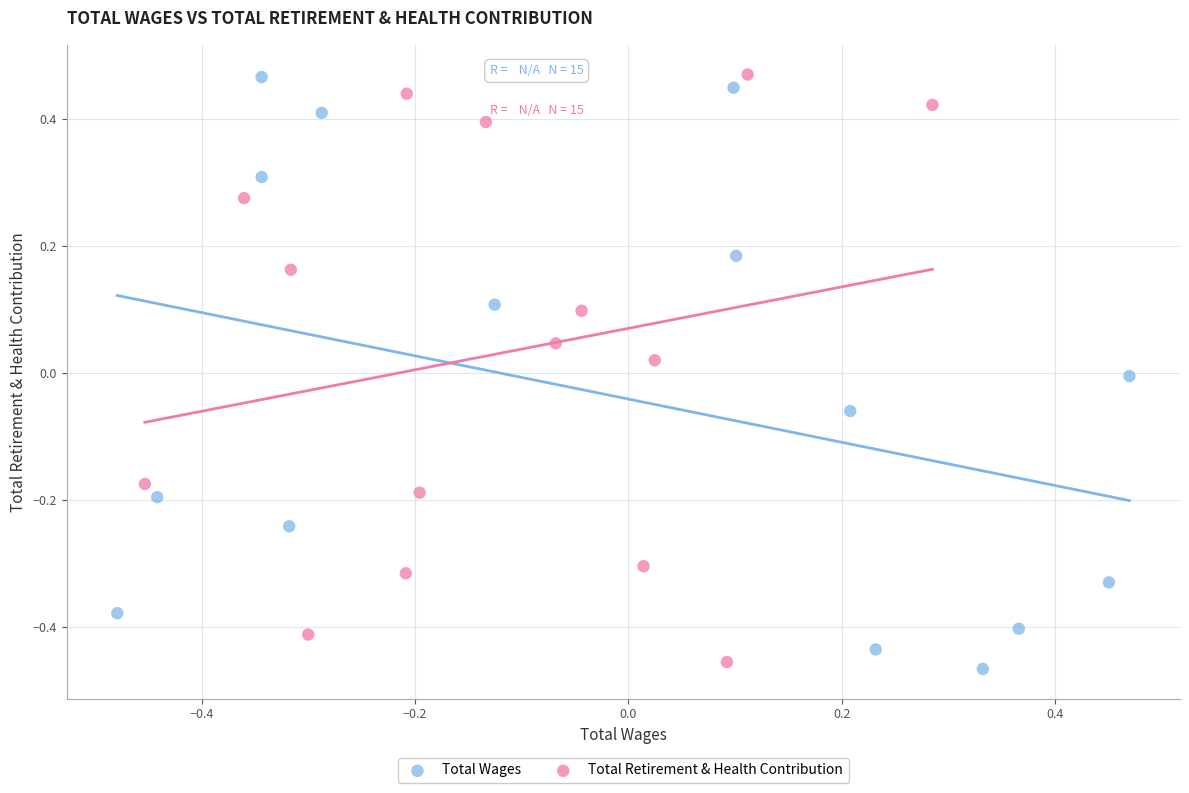

Which series has the largest Y range (max minus min)?

Total Wages